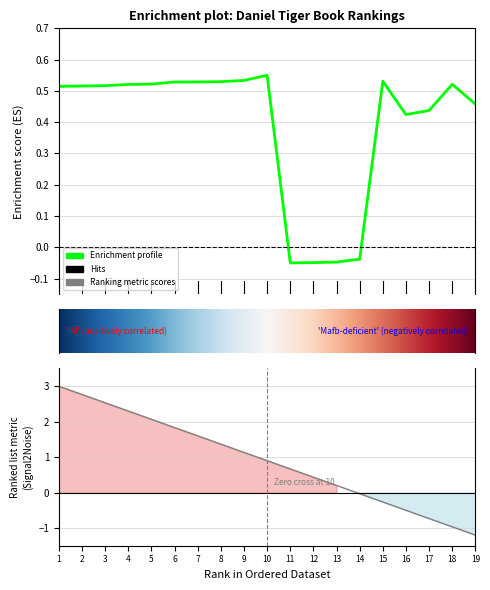

Reading right to left, list all the values displayed in this chart.

19=0.5	18=0.5	17=0.4	16=0.4	15=0.5	14=-0.0	13=-0.0	12=-0.0	11=-0.1	10=0.5	9=0.5	8=0.5	7=0.5	6=0.5	5=0.5	4=0.5	3=0.5	2=0.5	1=0.5